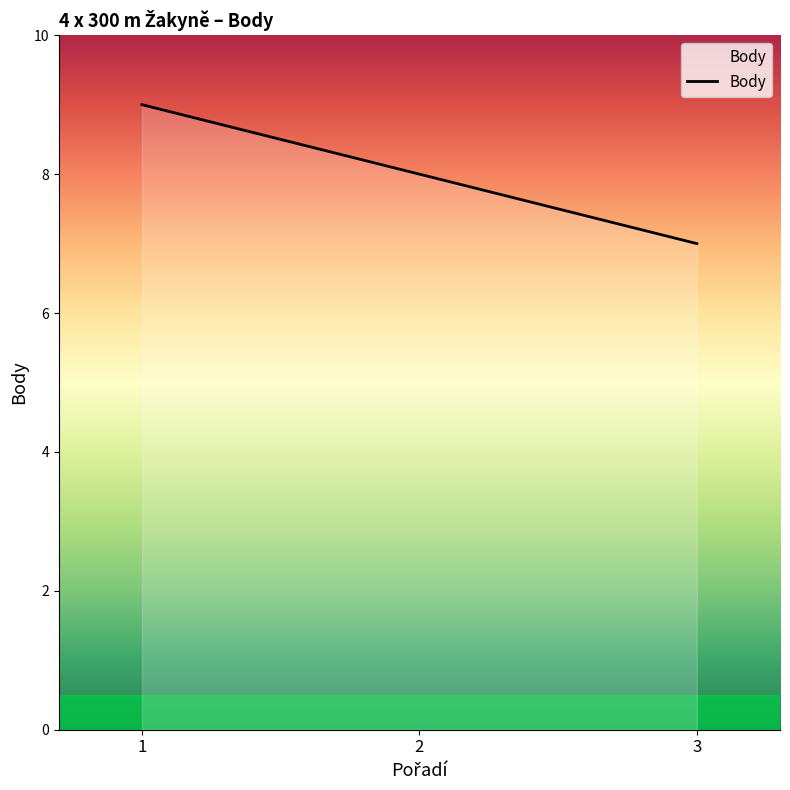

What is the greatest value displayed?

9